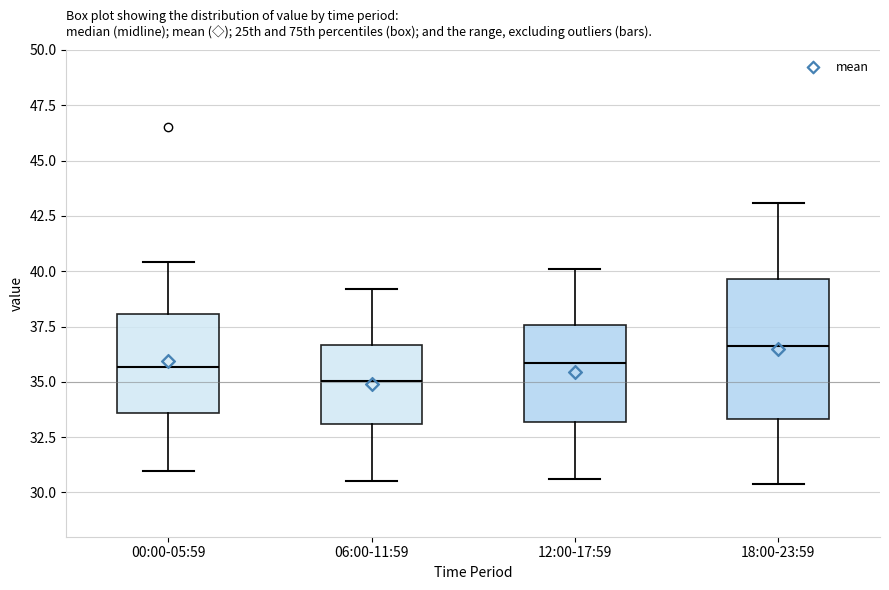

Where is the upper edge of the box for 06:00-11:59 on the y-axis? The values are not printed on the chart, so give them approximately, as read against the axis.

36.5